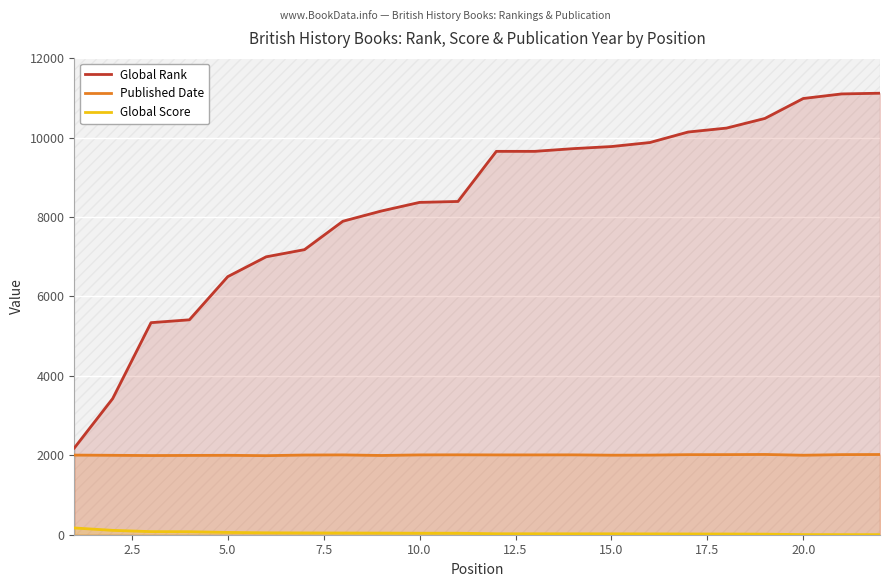

Reading right to left, list all the values displayed in this chart.

Global Rank: 11118	11100	10985	10483	10240	10141	9876	9775	9722	9654	9654	8392	8369	8151	7894	7179	6998	6499	5412	5340	3427	2183
Published Date: 2020	2017	2002	2021	2017	2016	2005	2003	2011	2010	2010	2012	2010	1996	2010	2007	1991	2000	1997	1994	2000	2005
Global Score: 2	2	3	14	18	19	21	23	23	24	24	38	38	41	43	45	48	58	76	78	110	170